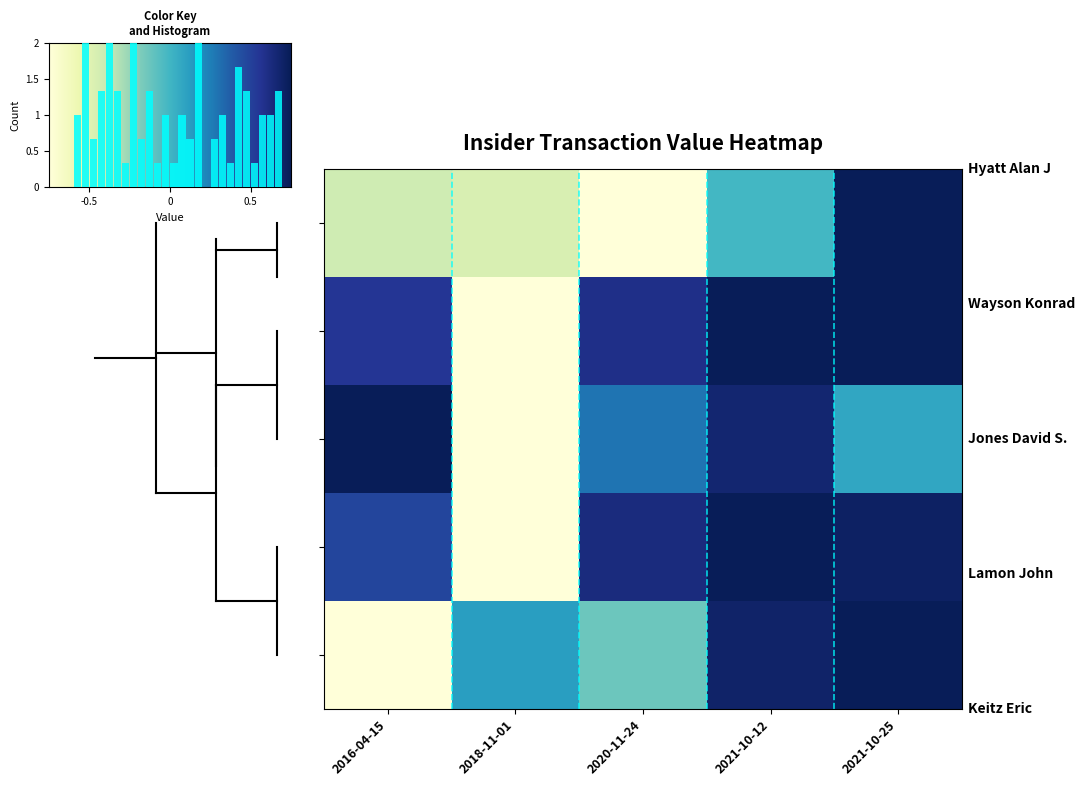

The value of Lamon John at 2021-10-25 is 0.0. True or false?

False